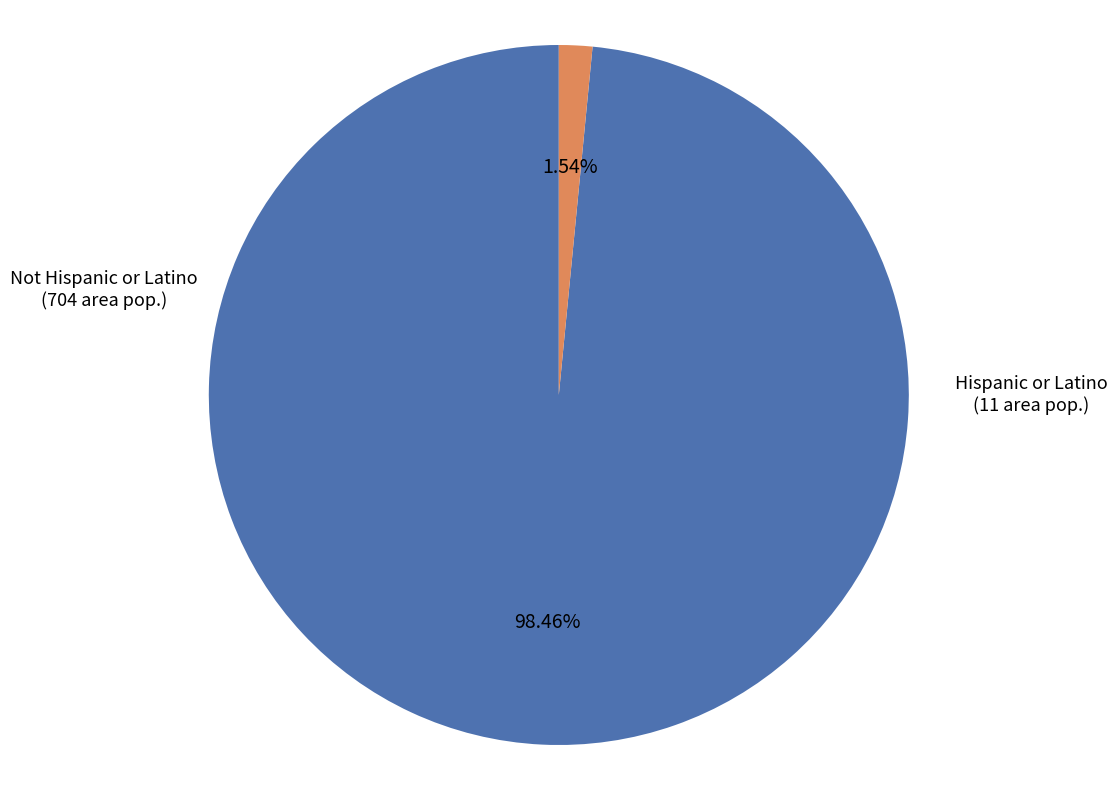

What percentage do Hispanic or Latino and Not Hispanic or Latino together represent?

100.0%